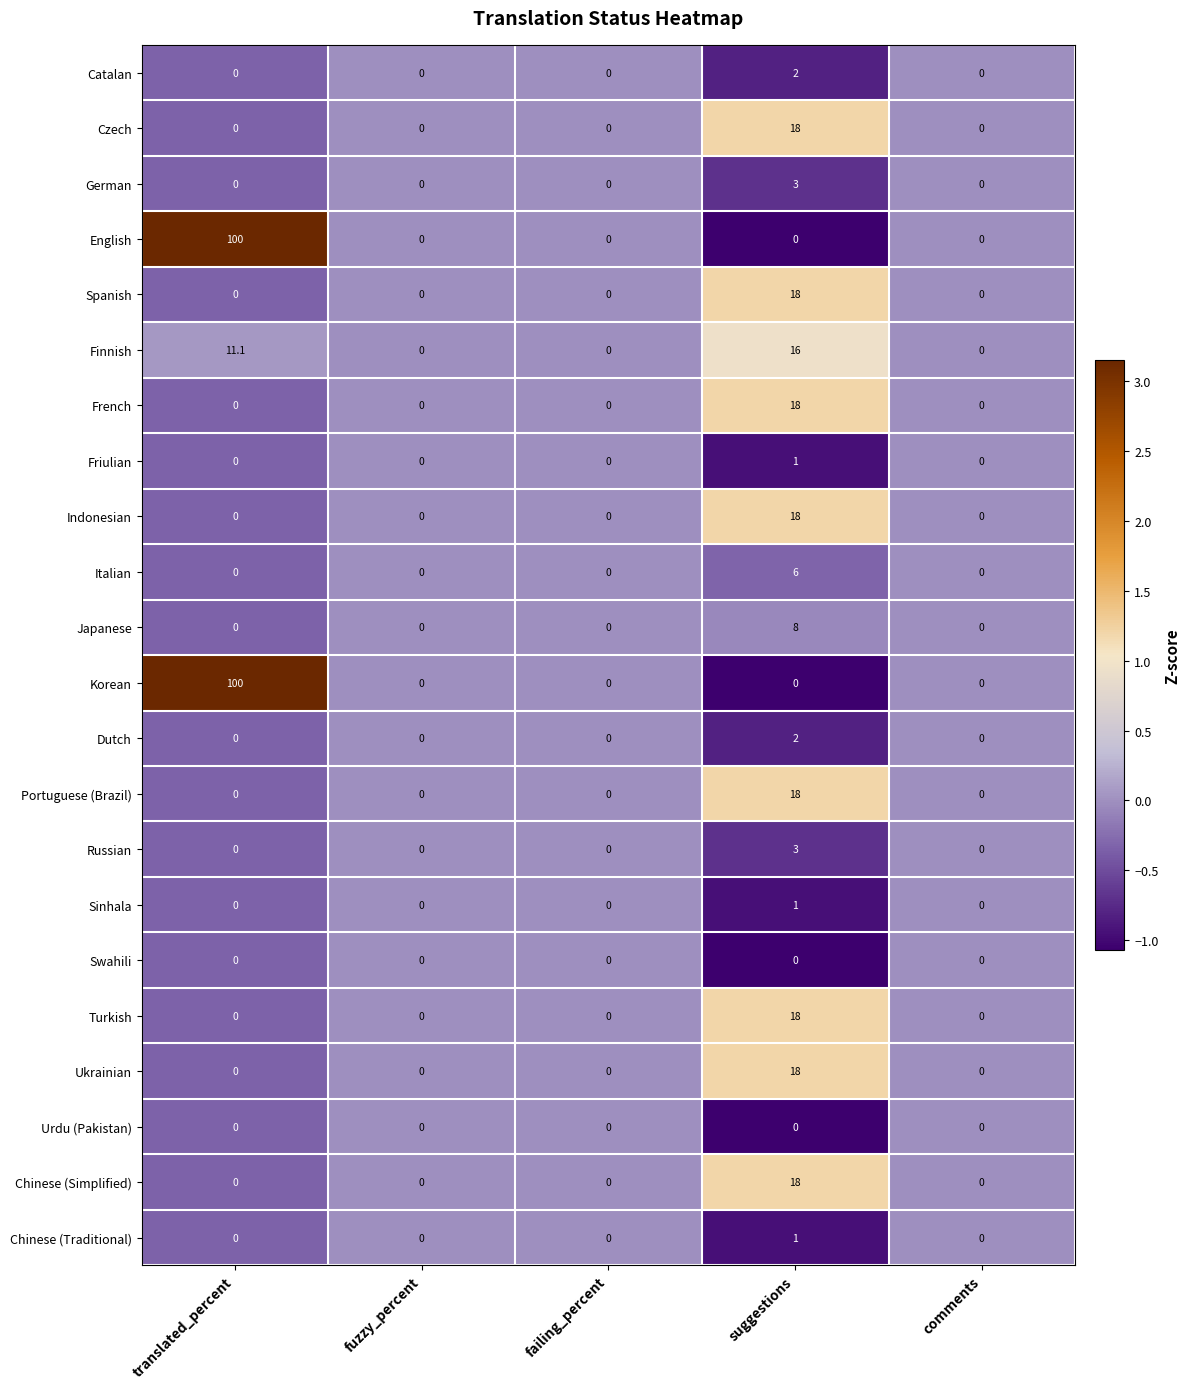

Count the Russian values in the range 0 to 1.

4